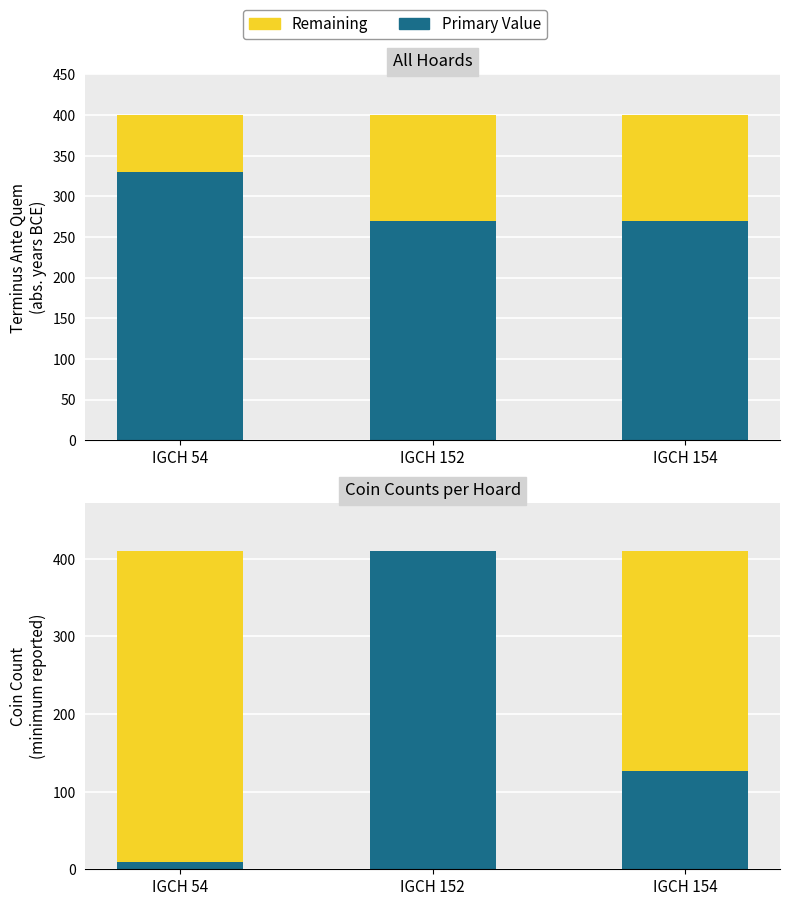

At which label does Coin Count reach its minimum?

IGCH 54